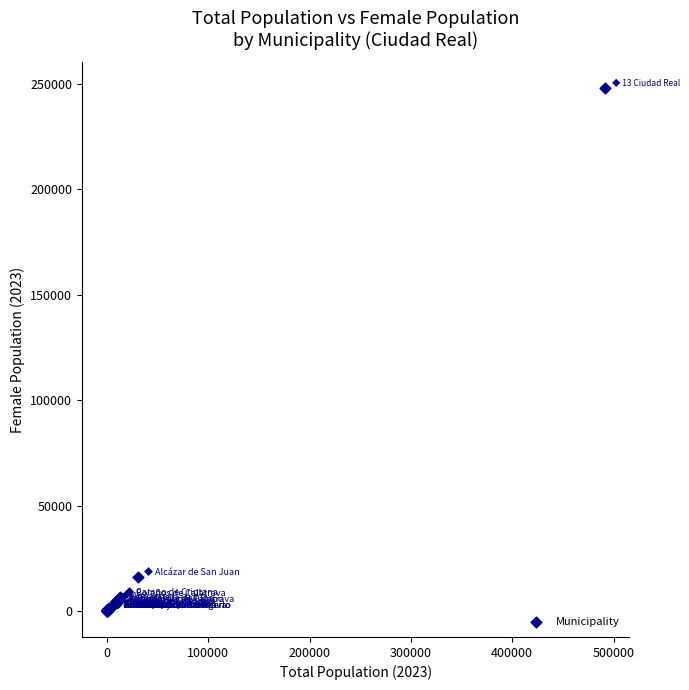

What Y value in the scatter plot is closest to 123975?

15892